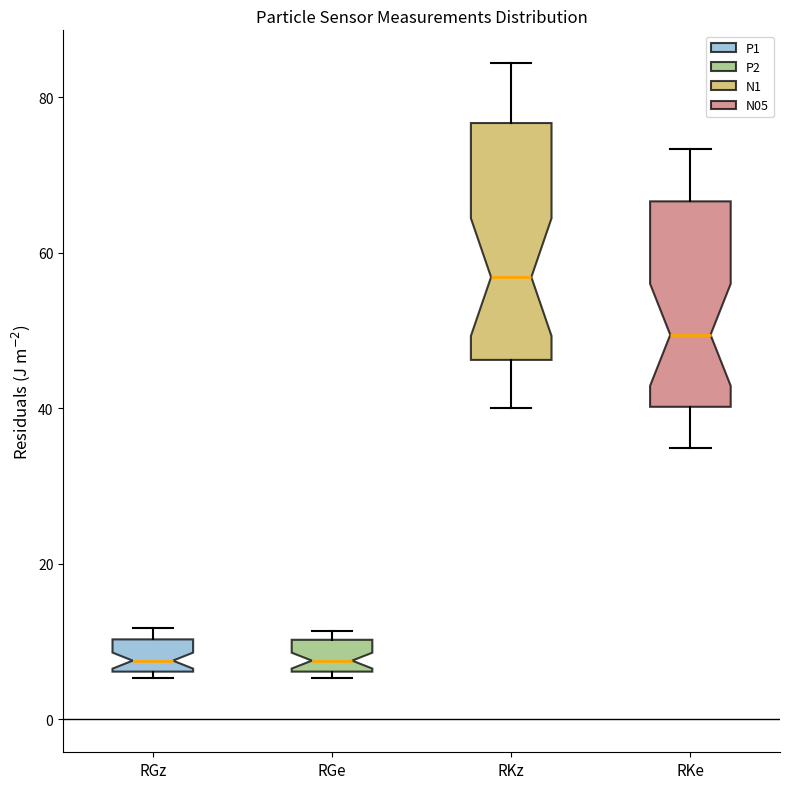

Reading left to right, read every box against the y-axis: the position of its median line, the range the box covers, and the ends of its whiskers. The values are not printed on the chart, so give them approximately, as read against the axis.

RGz: median 8, box 6 to 10, whiskers 6 (just below the box's lower edge) to 12
RGe: median 8, box 6 to 10, whiskers 6 (just below the box's lower edge) to 12
RKz: median 56, box 46 to 76, whiskers 40 to 84
RKe: median 50, box 40 to 66, whiskers 34 to 74